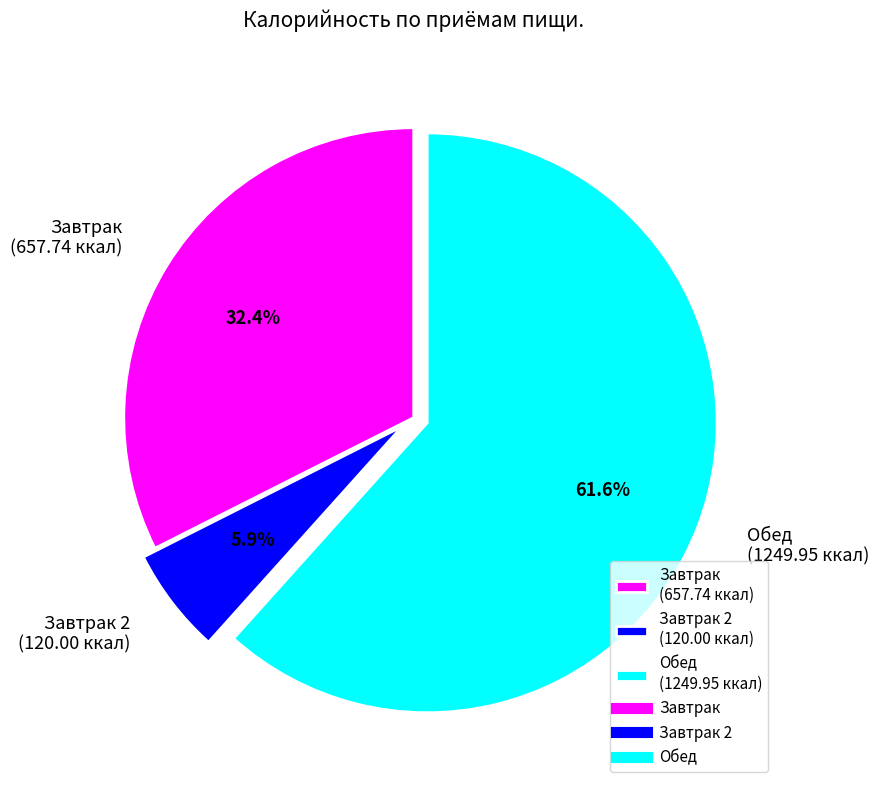

Which category accounts for the majority?

Обед (1249.95 ккал)